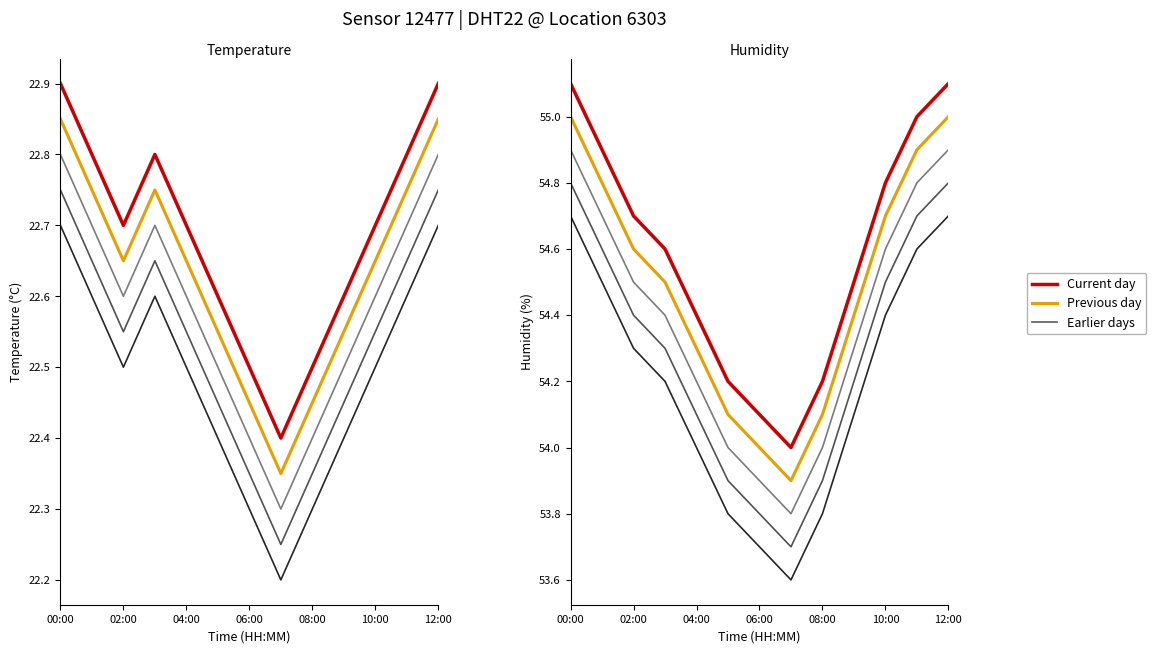

True or false: Current day and Previous day cross at least once.

False